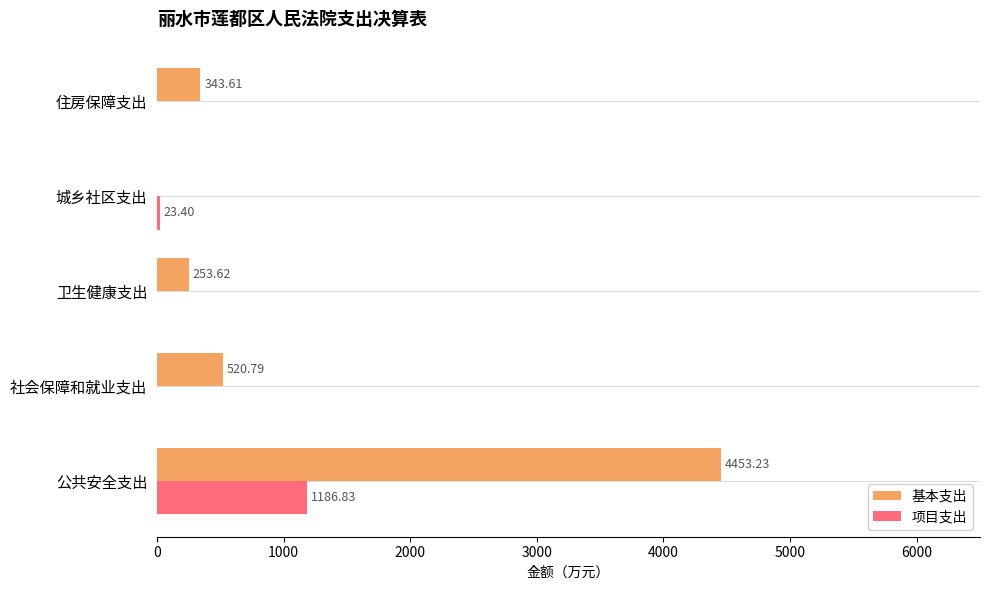

What is the total value across all series at 社会保障和就业支出?

520.8